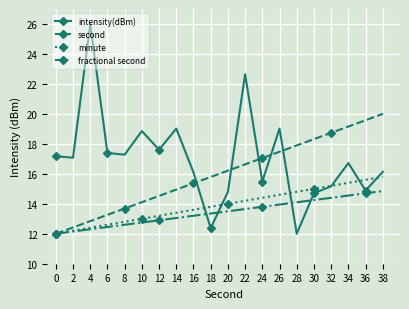

What is the value of the minute point at the 9th from the left?

13.6